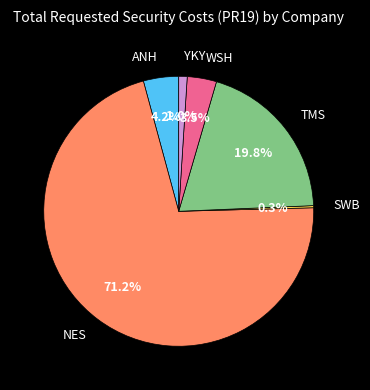

Which category has the biggest portion of the pie?

NES